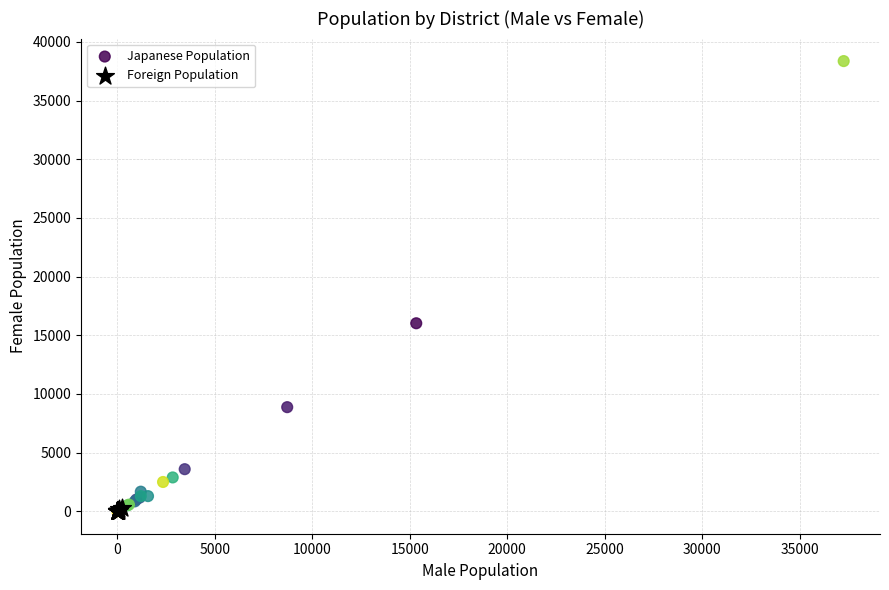

Which series has the widest spread of Y values?

Japanese Population